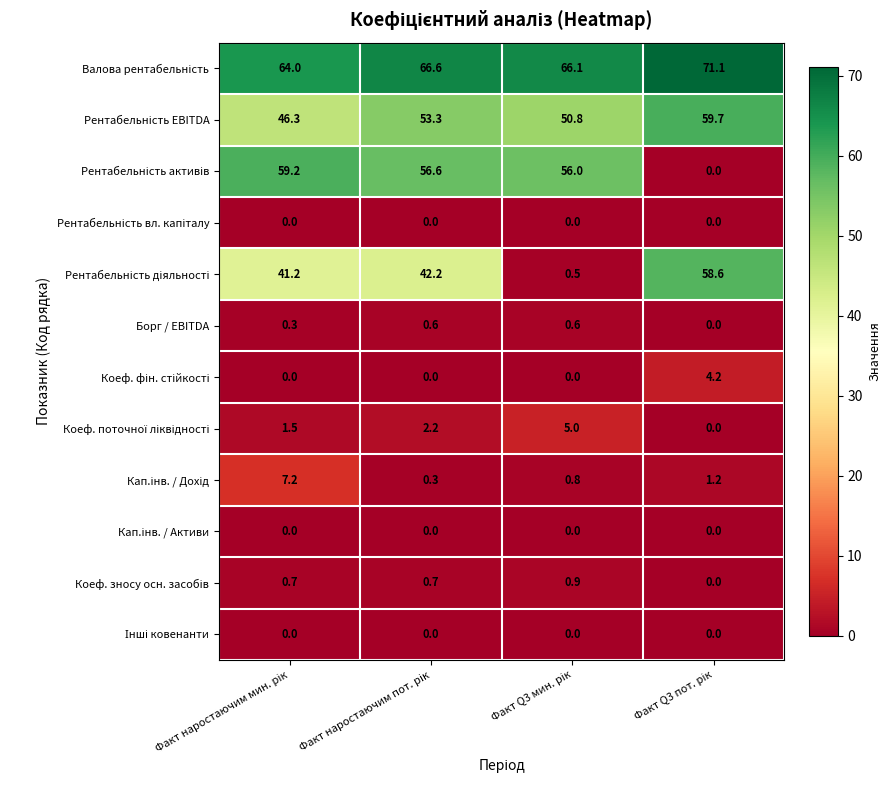

How many data points does each series have?

4